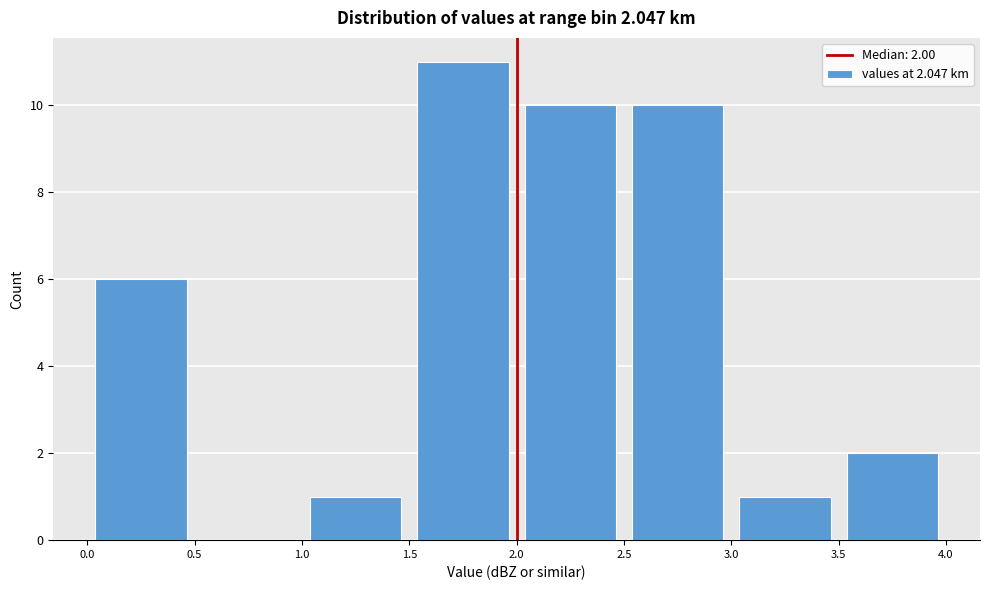

Which range on the x-axis has the tallest bar?

1.5 to 2.0